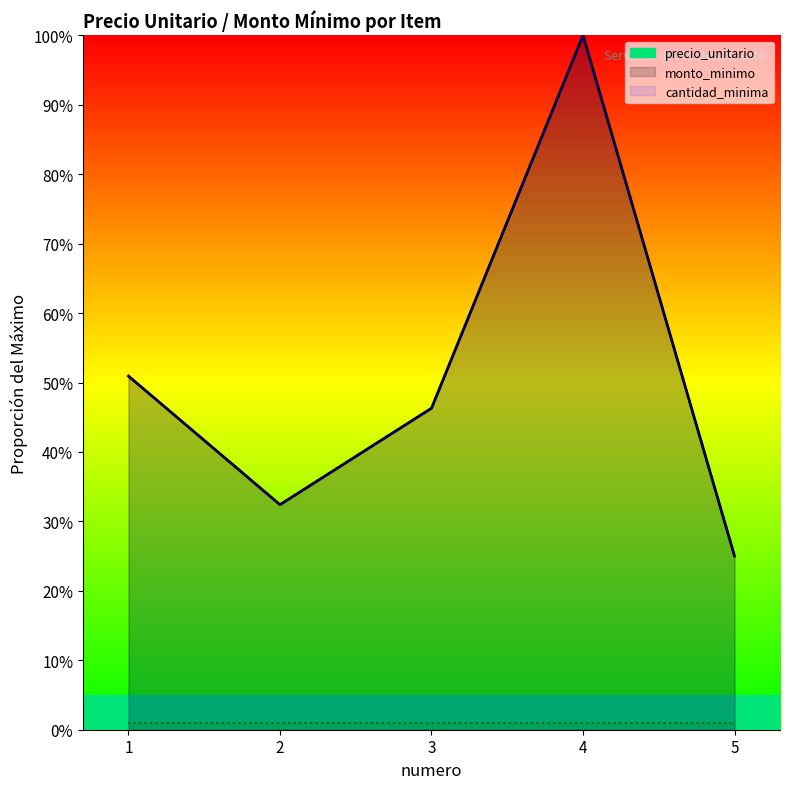

What is the difference between the maximum and minimum values in the monto_minimo series?

0.8